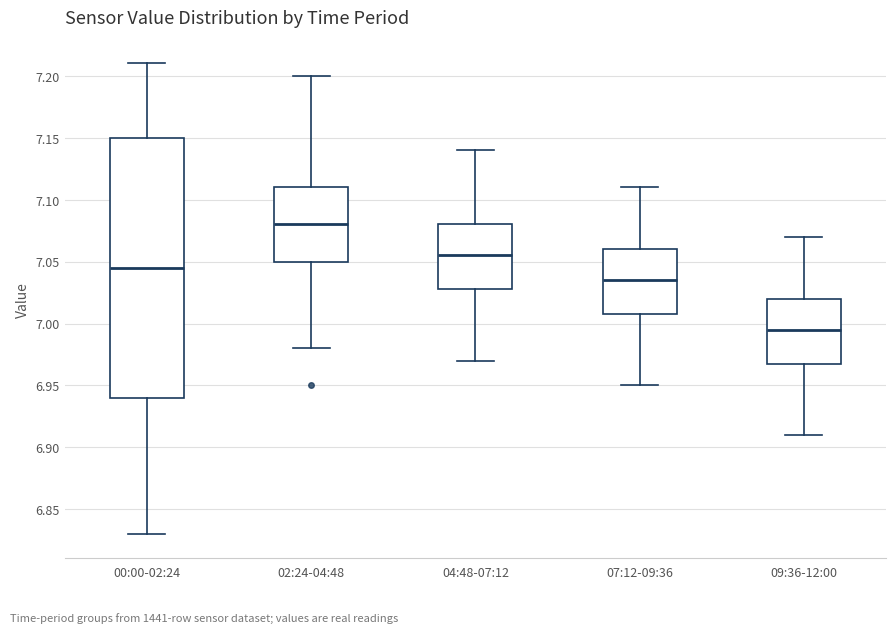

Comparing the boxes themselves (not the whiskers), which one is the tallest?

00:00-02:24